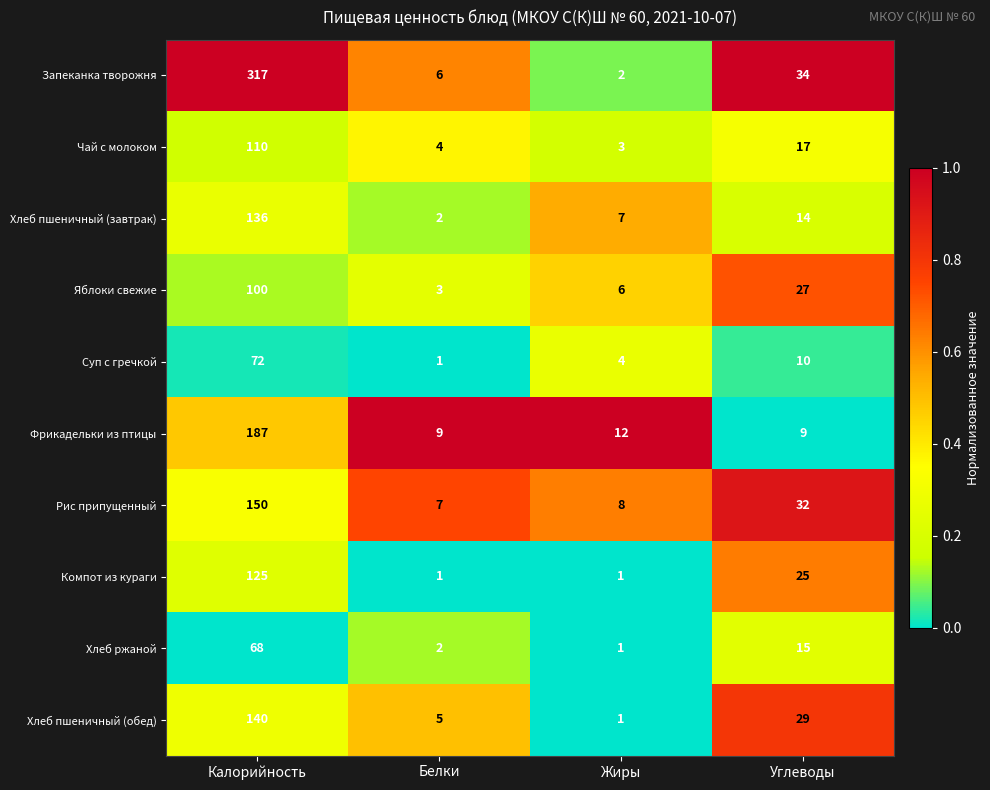

Where is Рис припущенный nearest to the value 78?

Углеводы